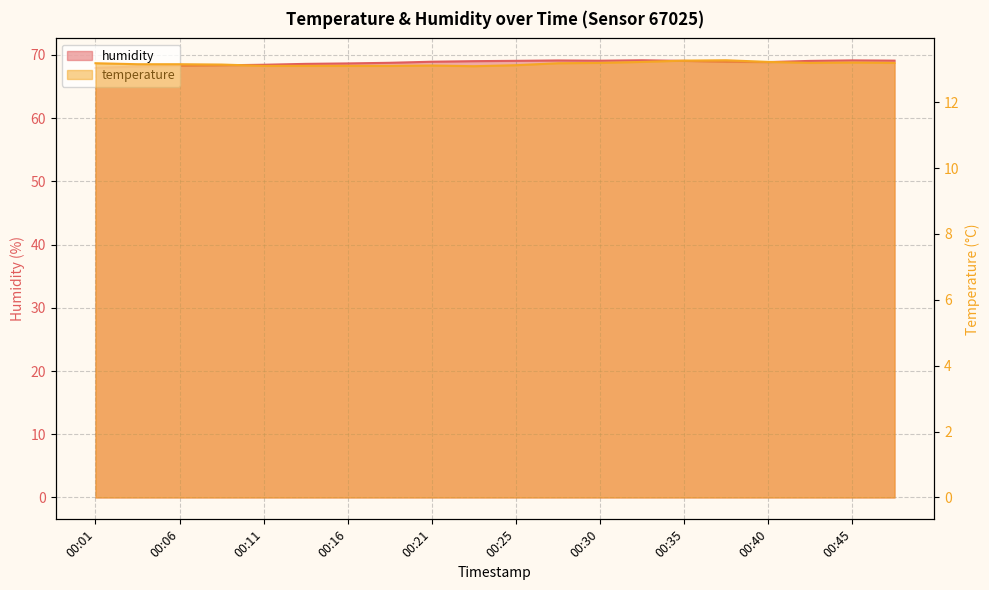

True or false: humidity has more than 0 points higher than both neighbors.

True